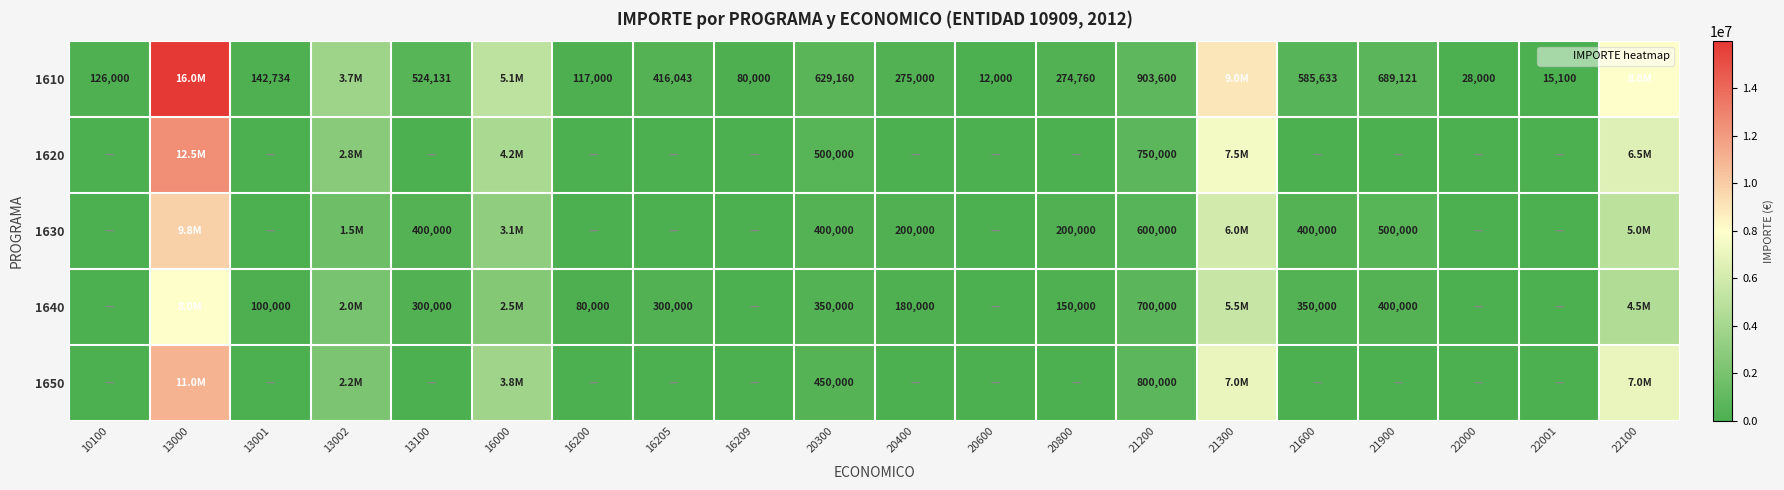

True or false: 1650 has a value of 5596825 at 22001.

False